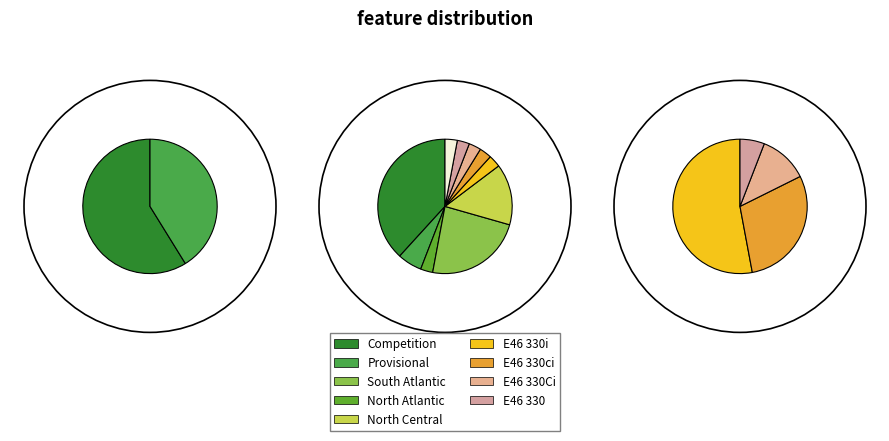

How many slices are in this pie chart?

2